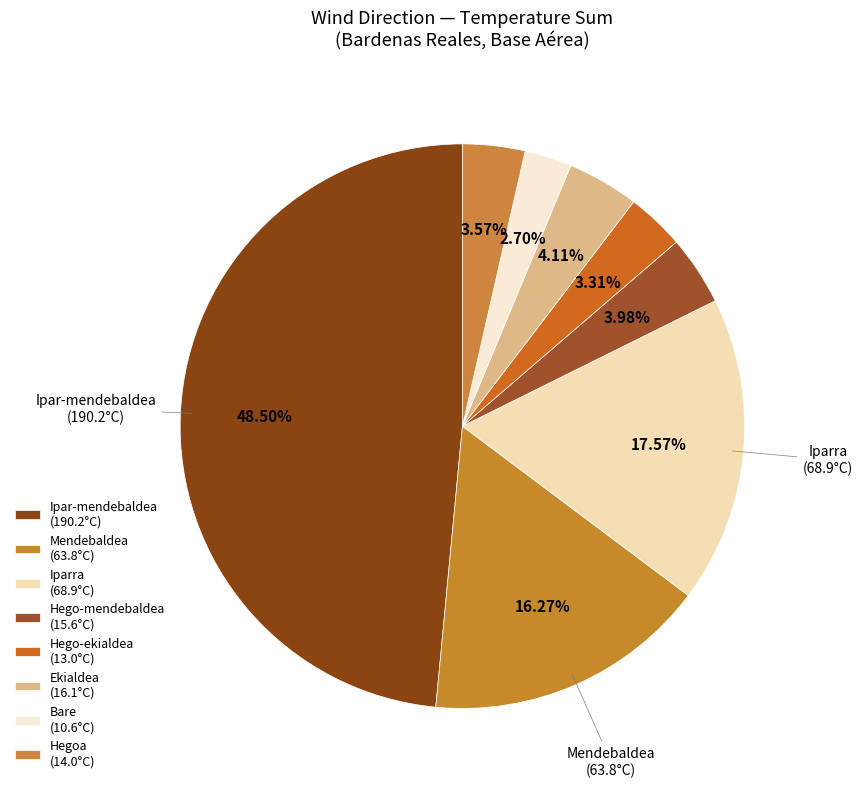

To the nearest percent, what portion does Hego-ekialdea represent?

3%